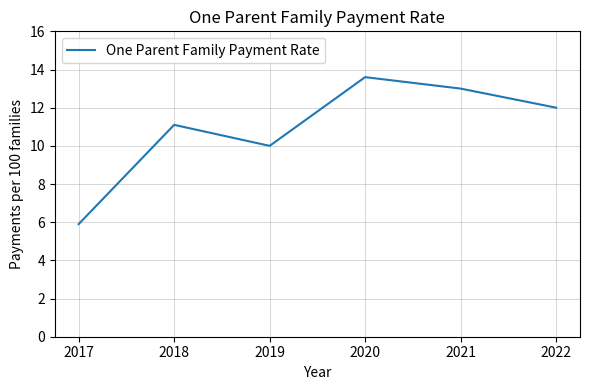

Is this an area chart (filled region under the line)?

No